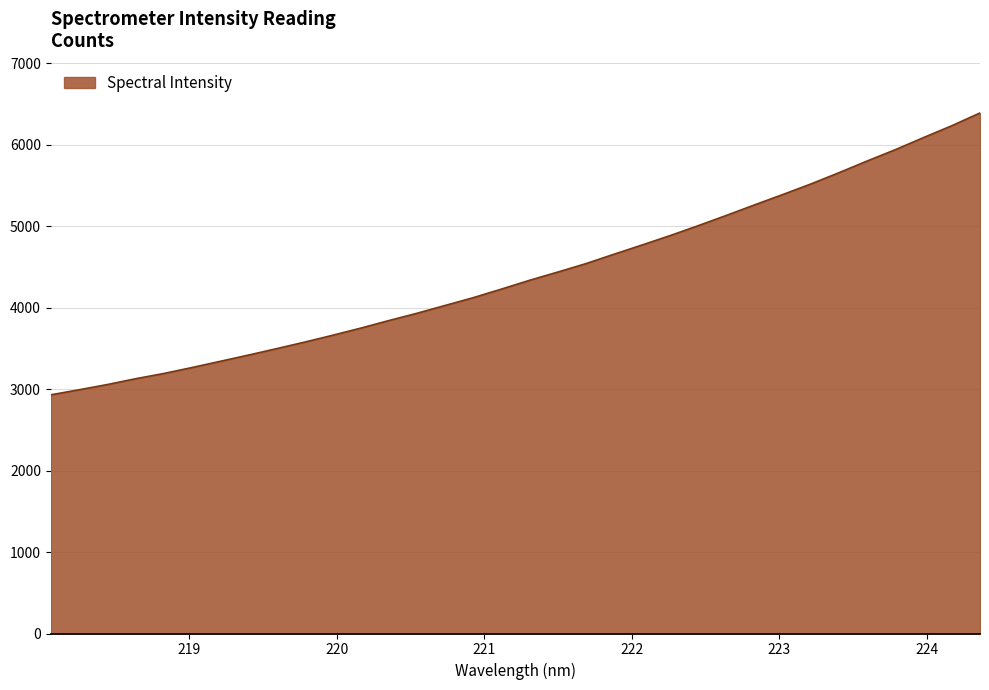

What is the greatest value displayed?

6391.4